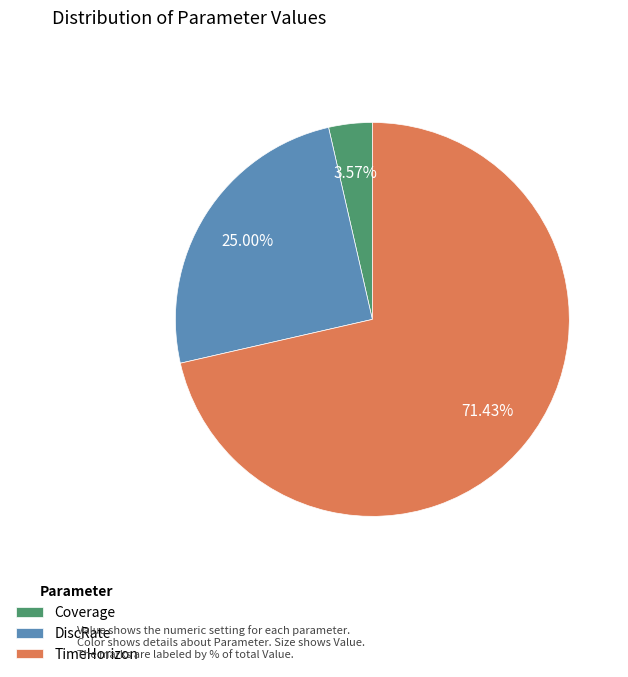

Is there a majority slice in this chart?

Yes